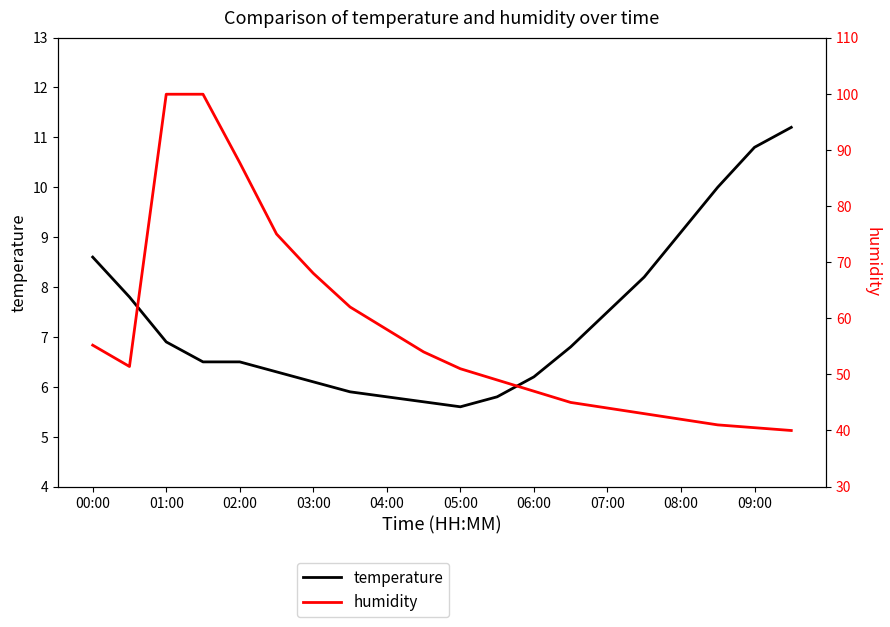

What is the label of the 8th point from the left?

07:00